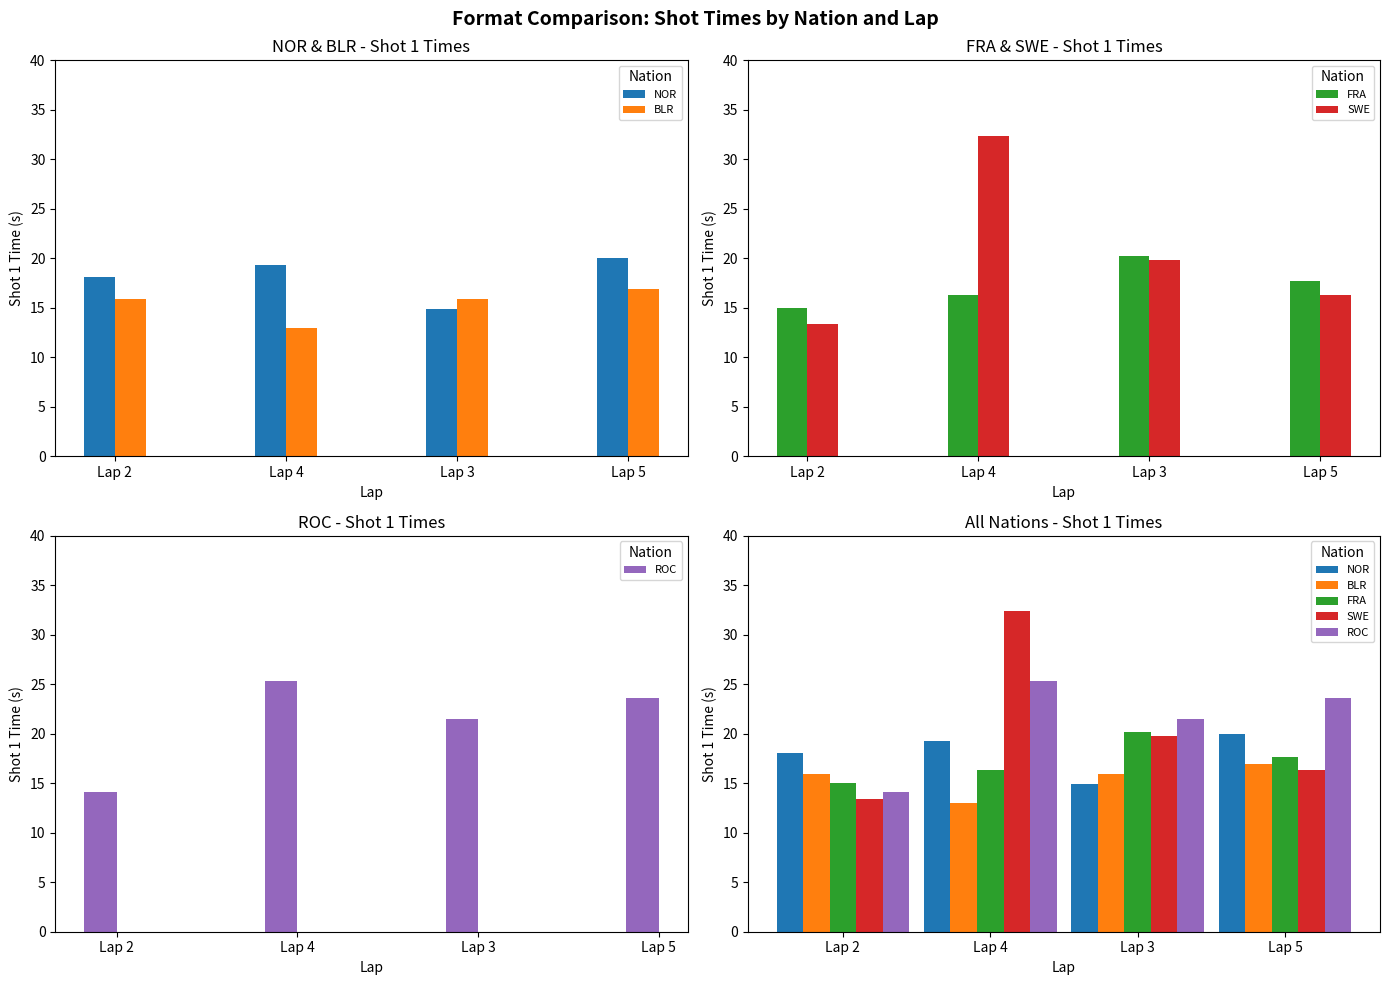

What is the difference between the maximum and second lowest values in the FRA series?

3.9